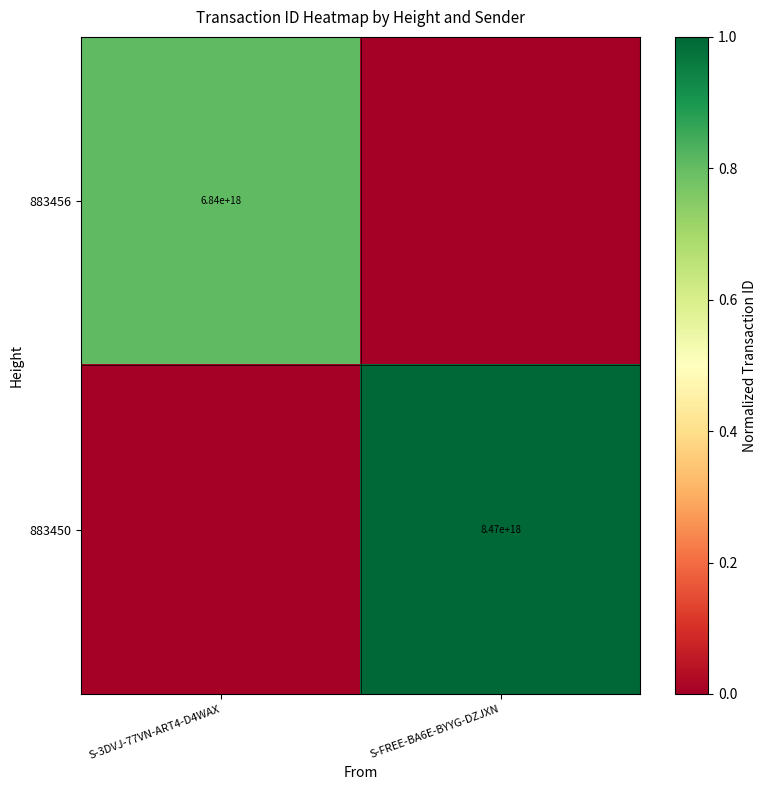

The 883450 series shows 8470000000000000000 at S-FREE-BA6E-BYYG-DZJXN. True or false?

True